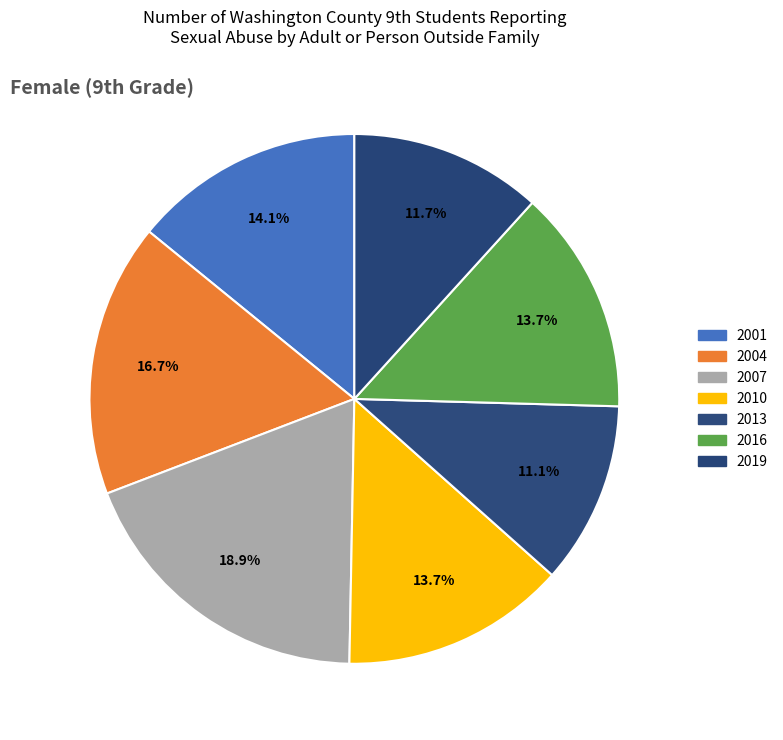

Count the number of slices in the pie.

7